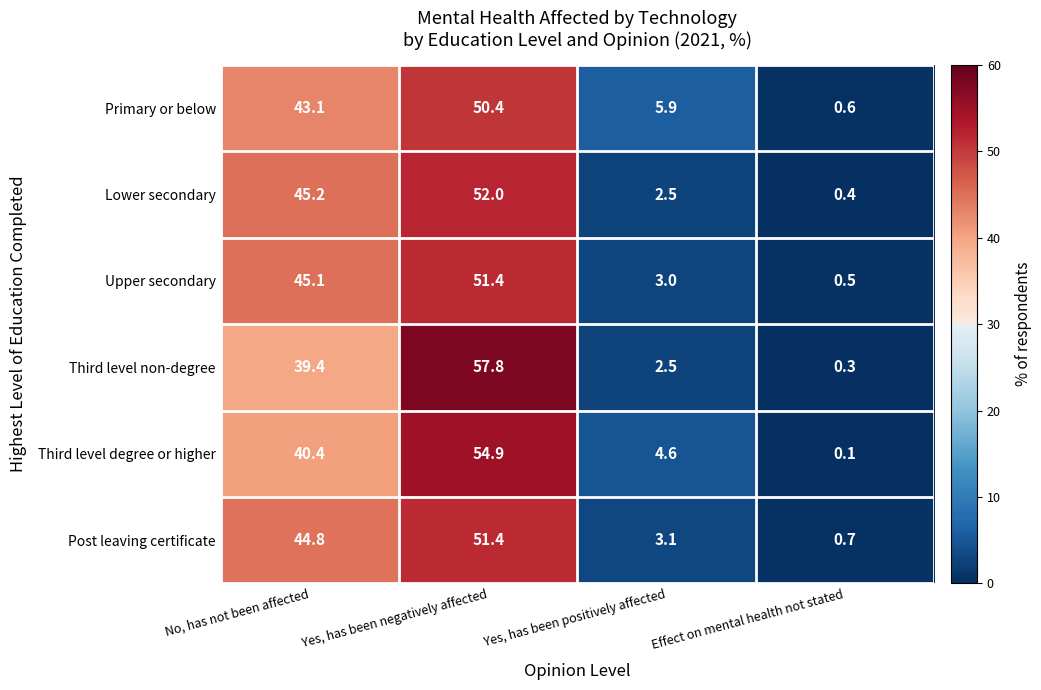

Which category has the lowest value across all series?

Effect on mental health not stated